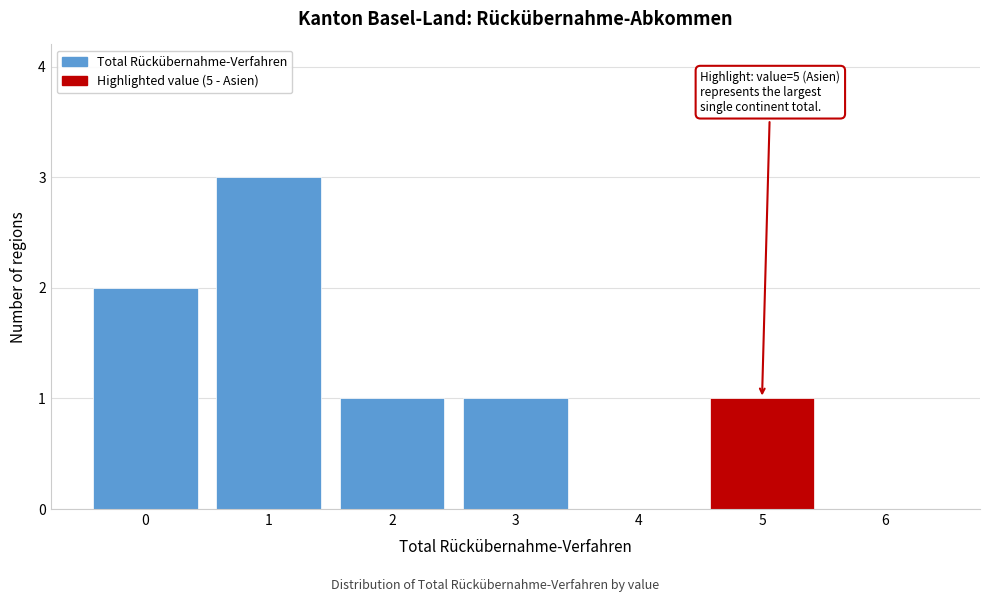

Reading left to right, list all the values displayed in this chart.

0=2	1=3	2=1	3=1	4=0	5=1	6=0